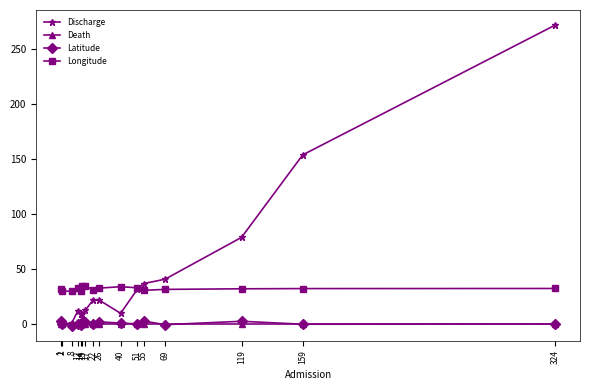

Count the number of categories in the chart.

16